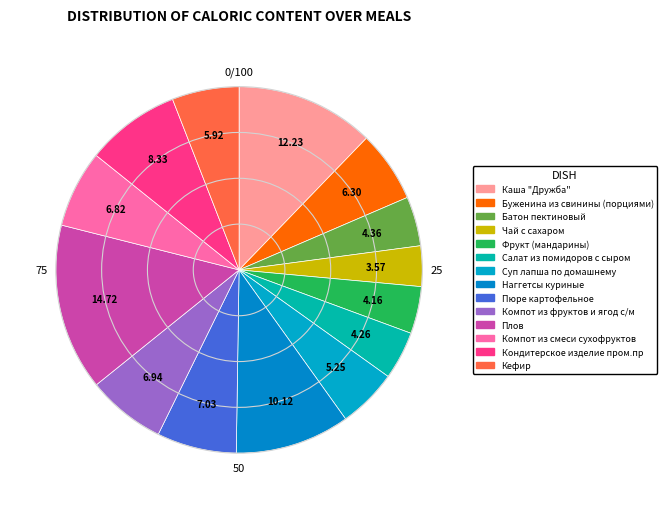

Between Буженина из свинины (порциями) and Компот из фруктов и ягод с/м, which is larger?

Компот из фруктов и ягод с/м